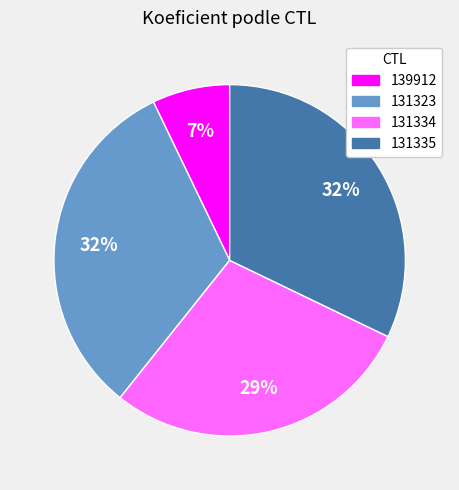

How many segments does this pie chart have?

4